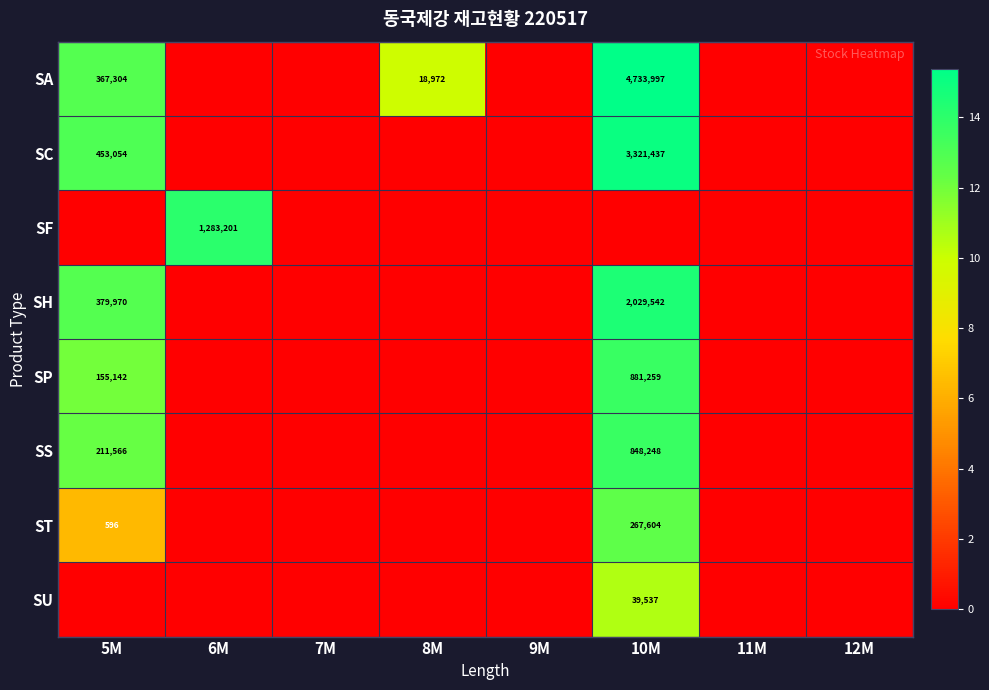

Is it true that SH equals 3266930 at 10M?

False